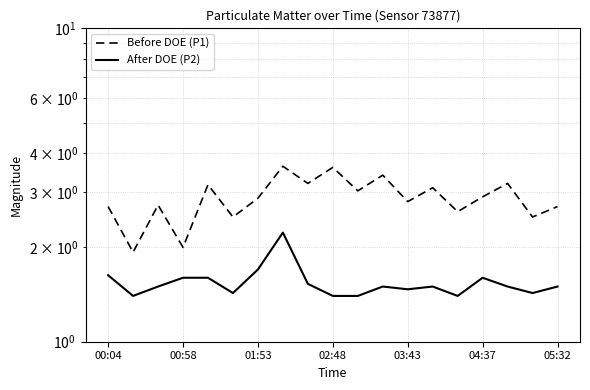

What is the smallest value displayed?

1.4